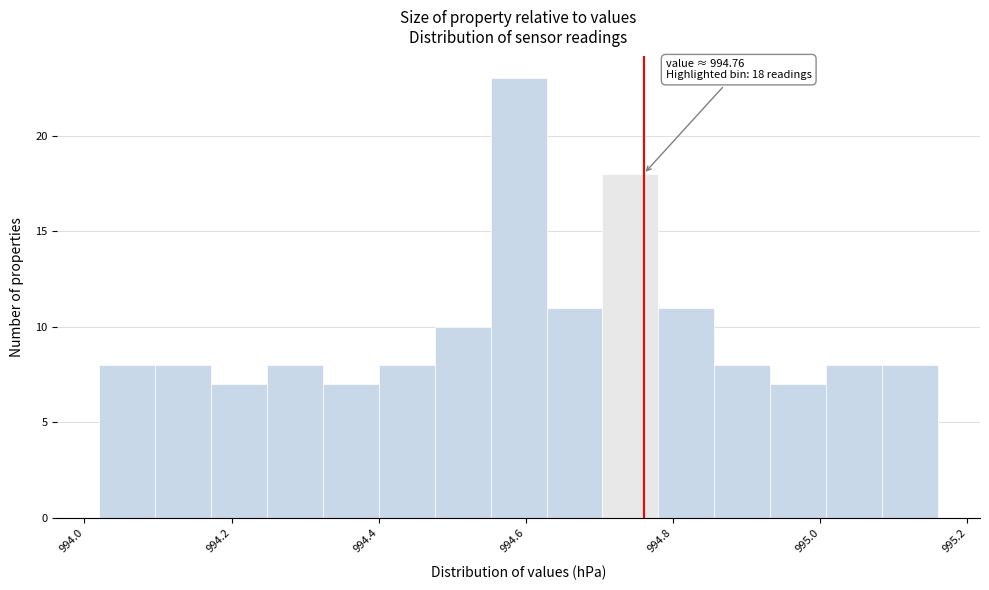

Read against the x-axis, roughly where is the centre of the tallest bar?

994.60